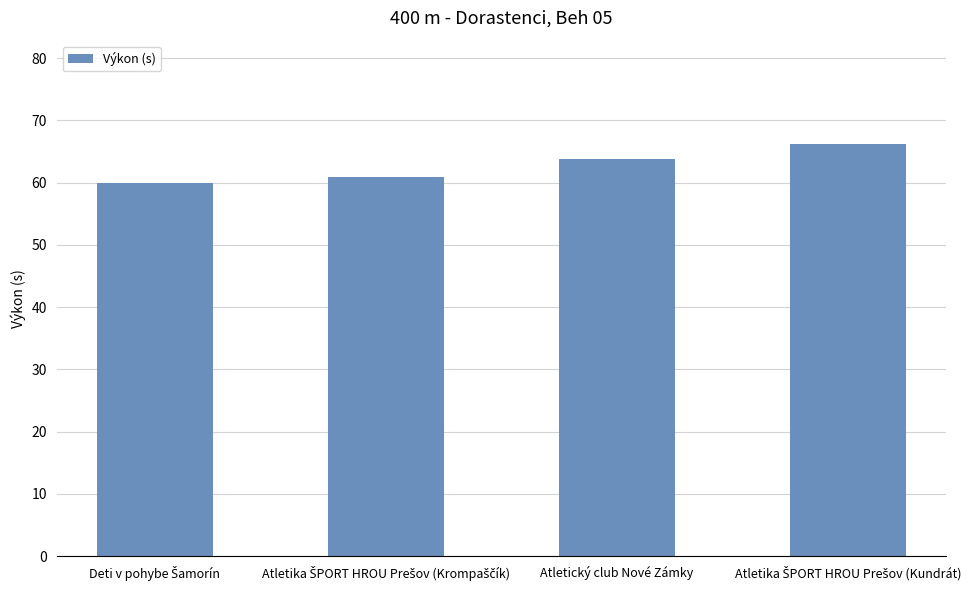

What is the maximum value shown in the chart?

66.3